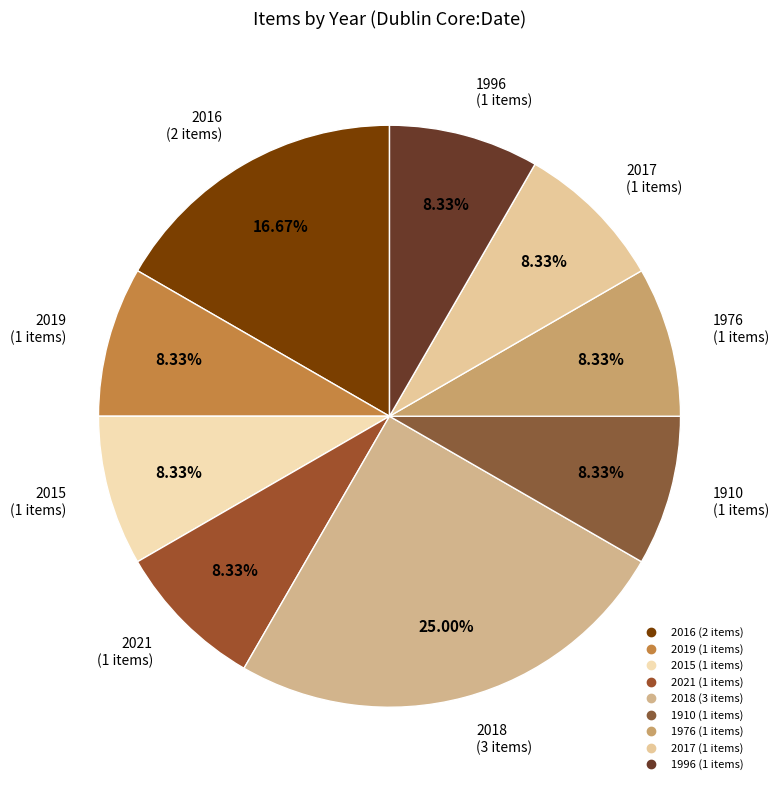

Does any single category account for the majority?

No